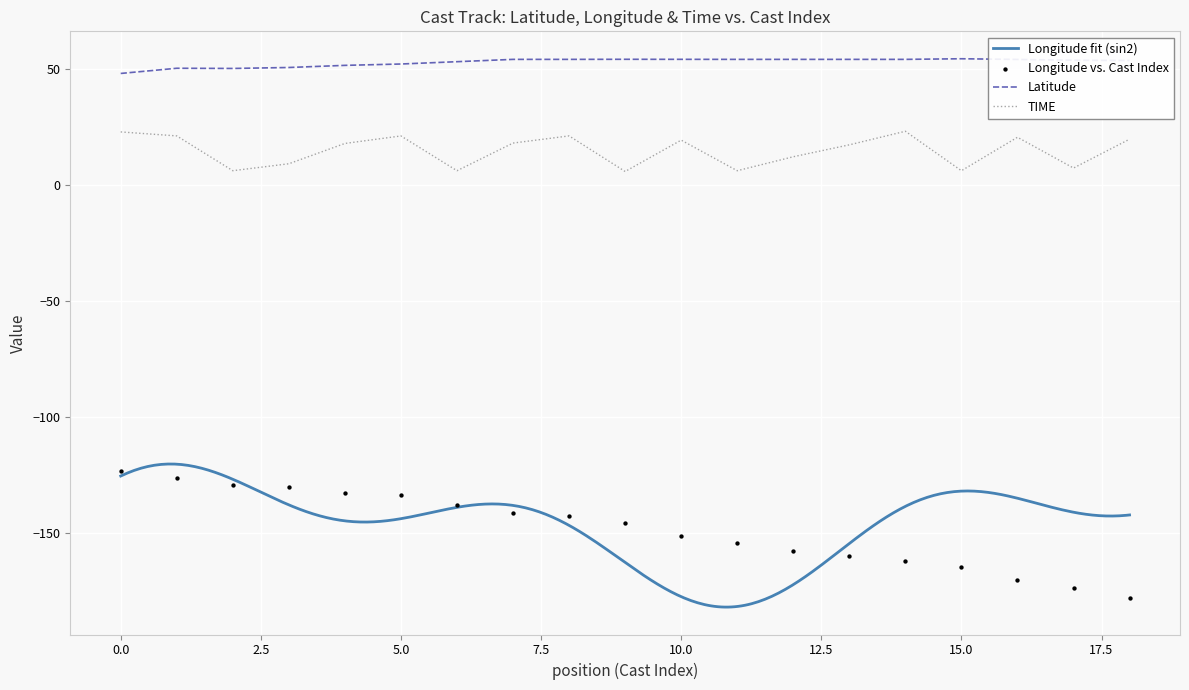

Which series has the largest Y range (max minus min)?

LONGITUDE